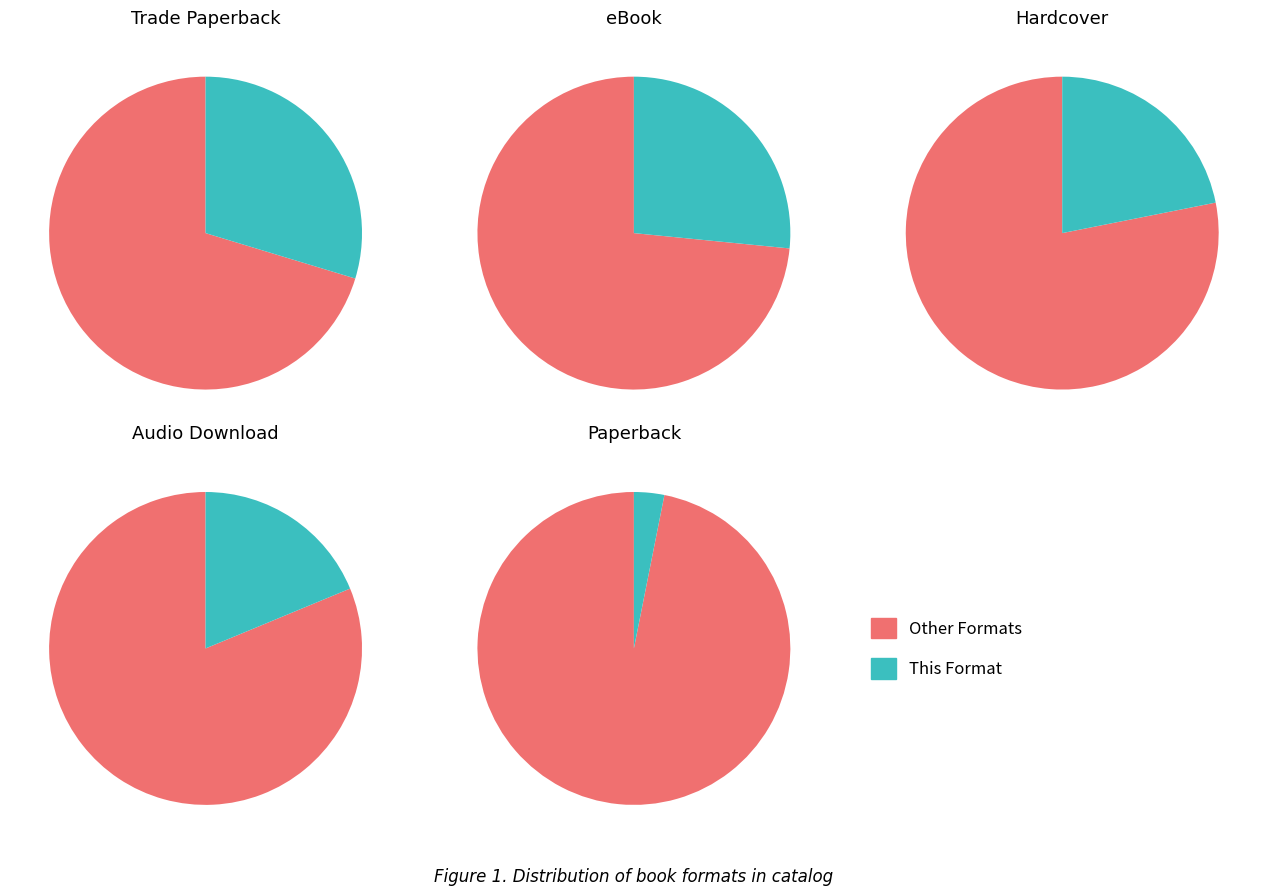

What is the largest slice in the pie chart?

Trade Paperback